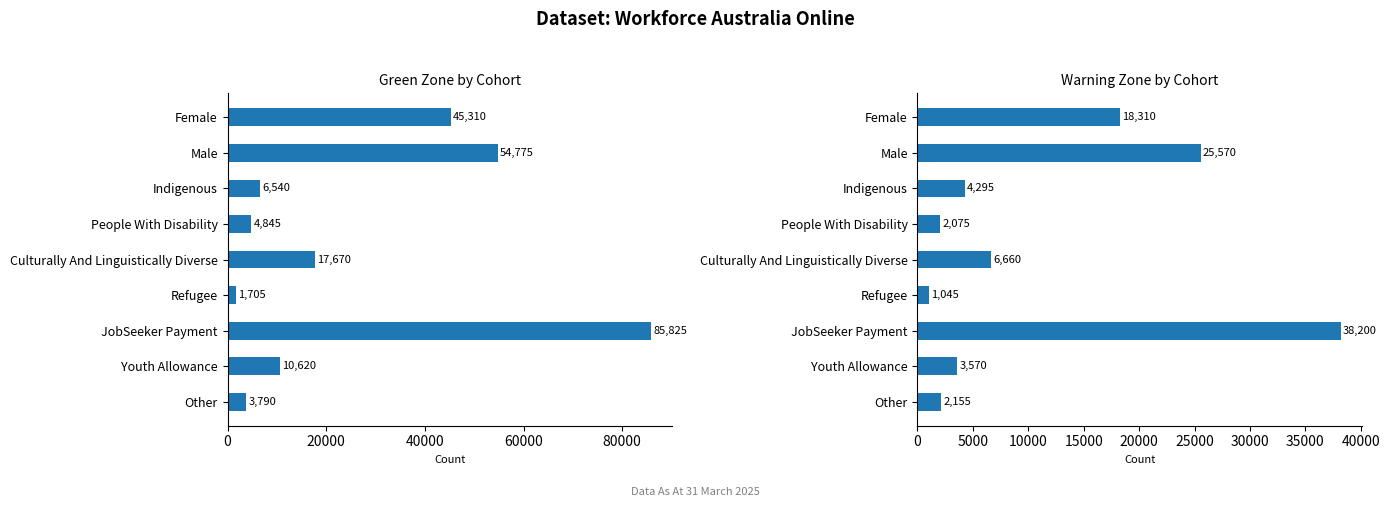

The Warning Zone series shows 25570 at Male. True or false?

True